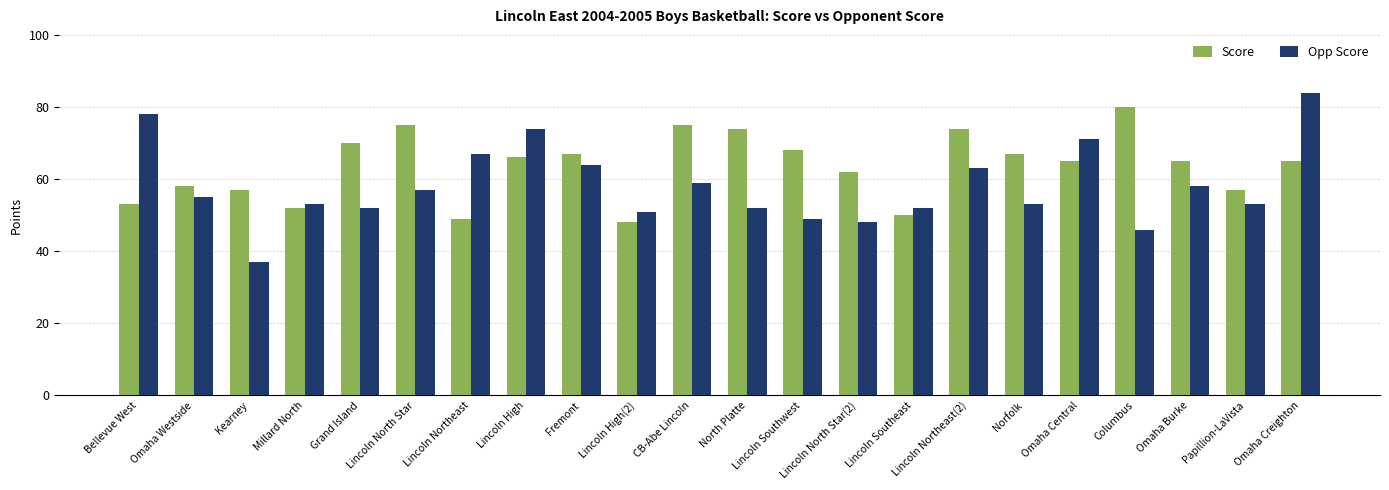

What is the sum of all Score values?

1397